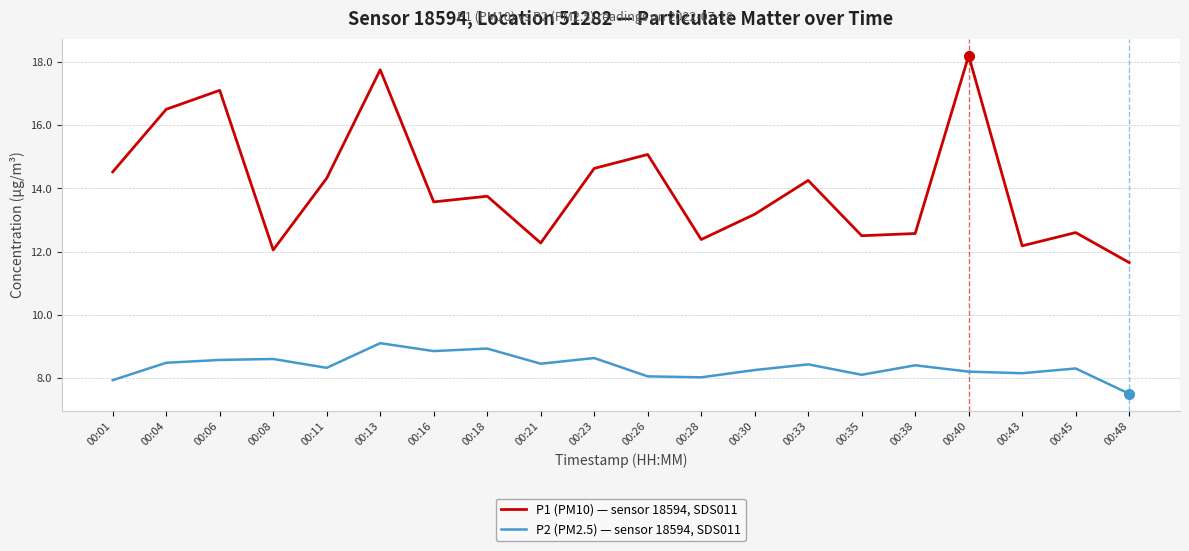

Which series has the largest range (max minus min)?

P1 (PM10) — sensor 18594, SDS011